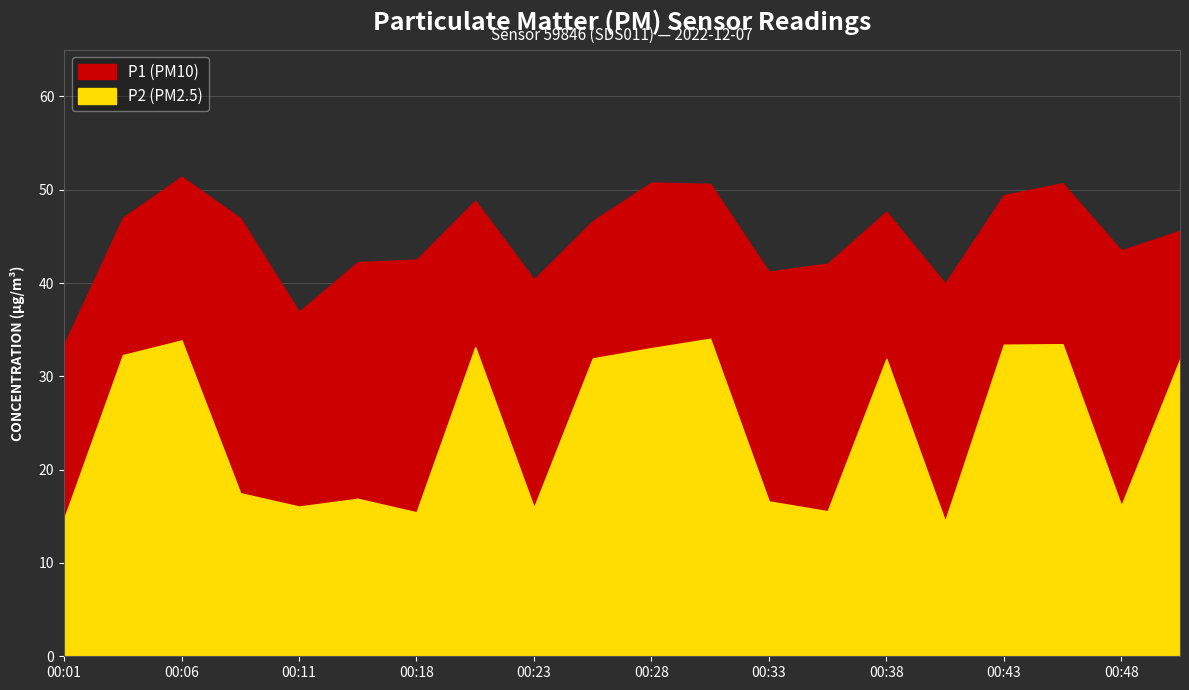

At how many categories does at least one series exceed 31?

20